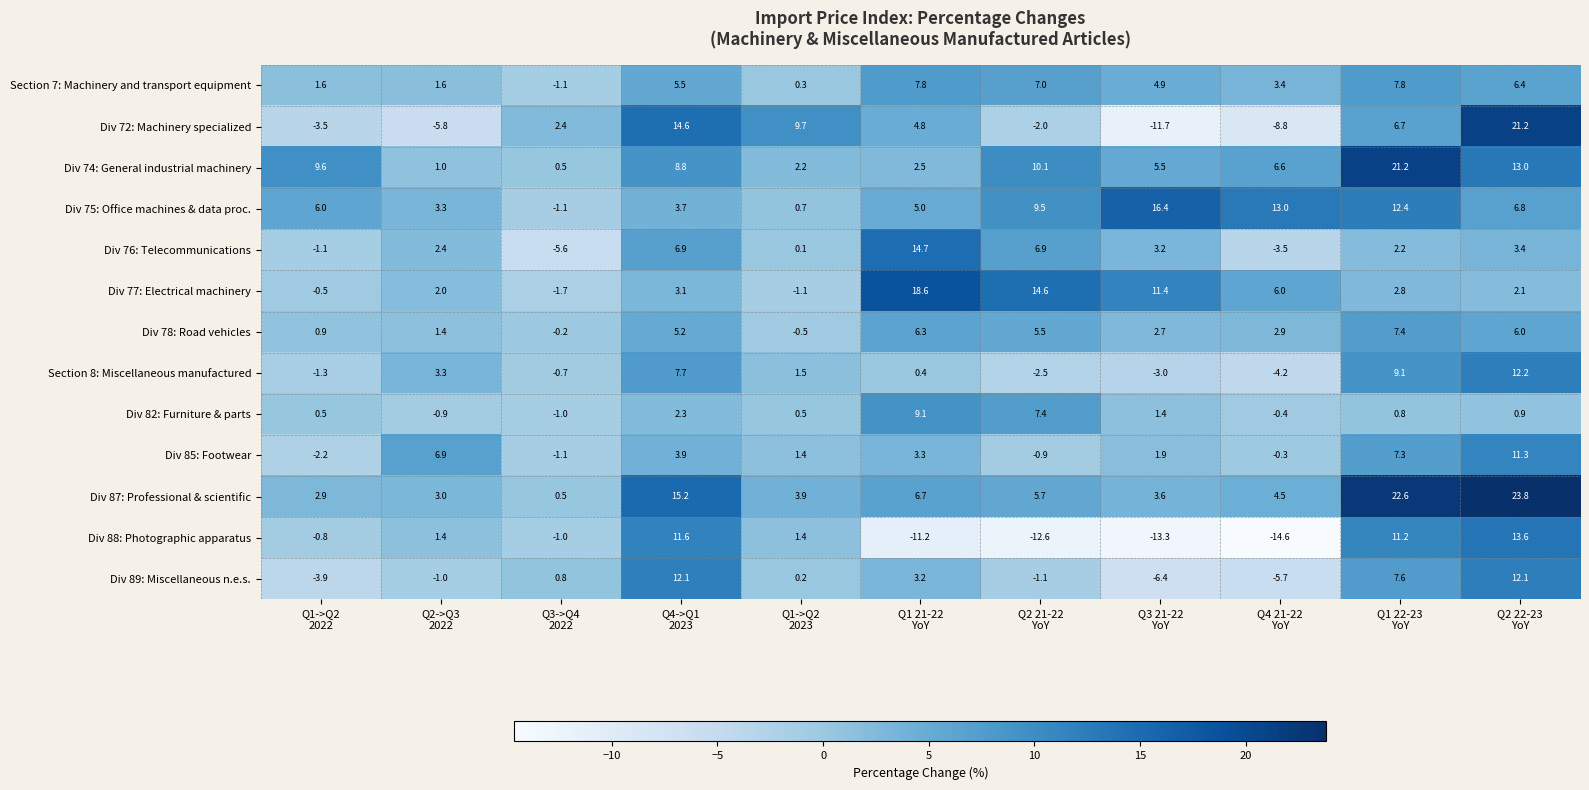

What is the average value of the Div 88: Photographic apparatus series?

-1.3